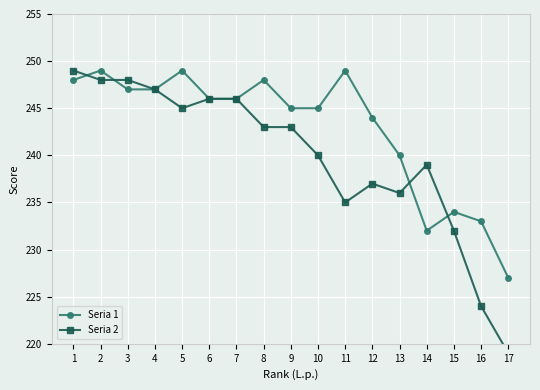

Does the chart display data point markers on the line(s)?

Yes